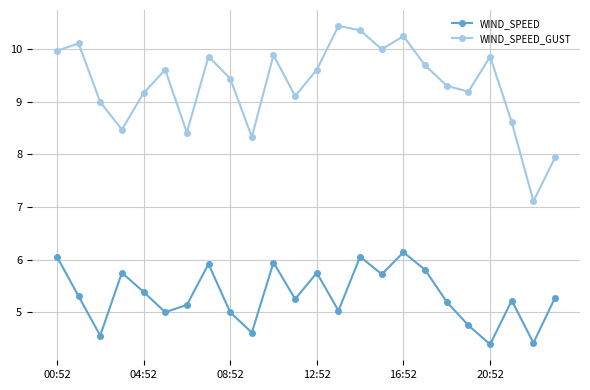

Which series has the largest total across all categories?

WIND_SPEED_GUST